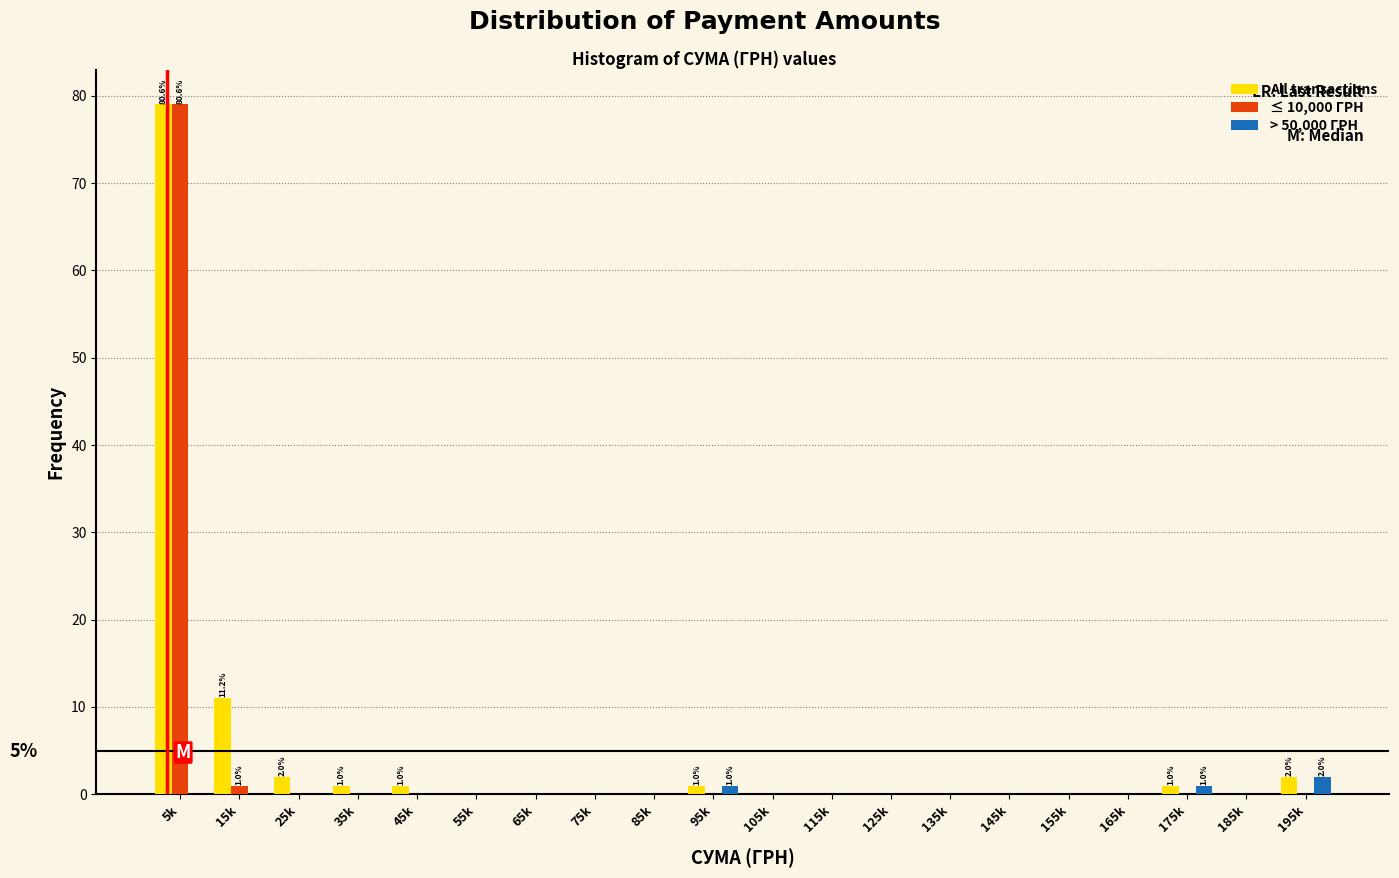

What is the sum of all All transactions values?

98